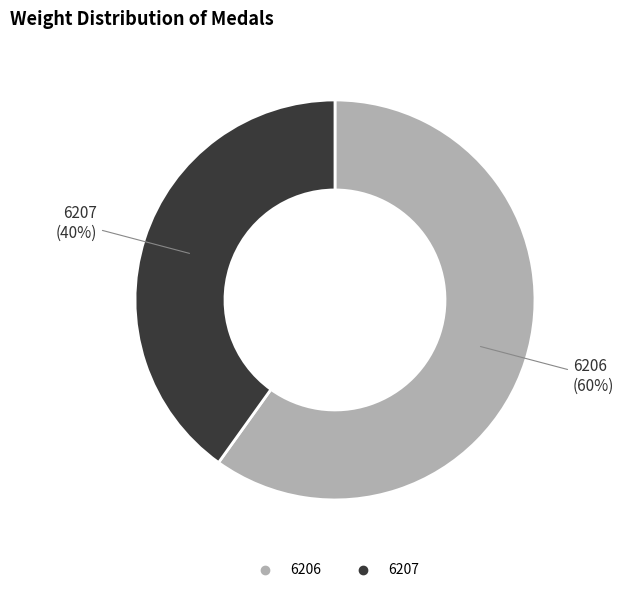

What is the largest slice in the pie chart?

6206